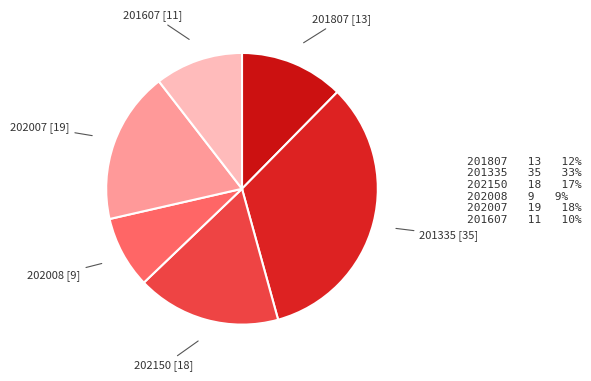

What is the largest slice in the pie chart?

201335